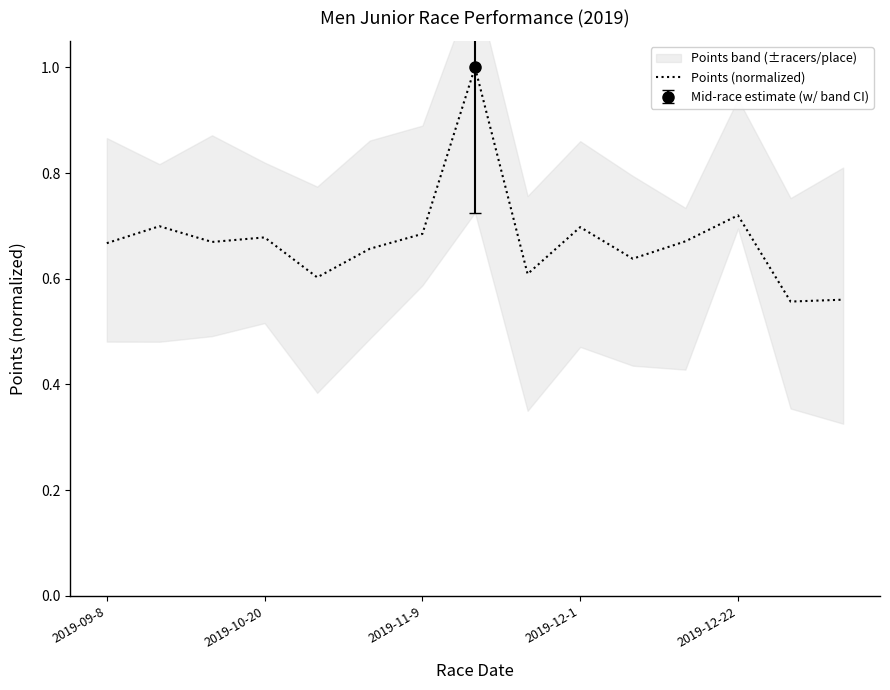

What is the change in value from 8 to 13?

-0.1